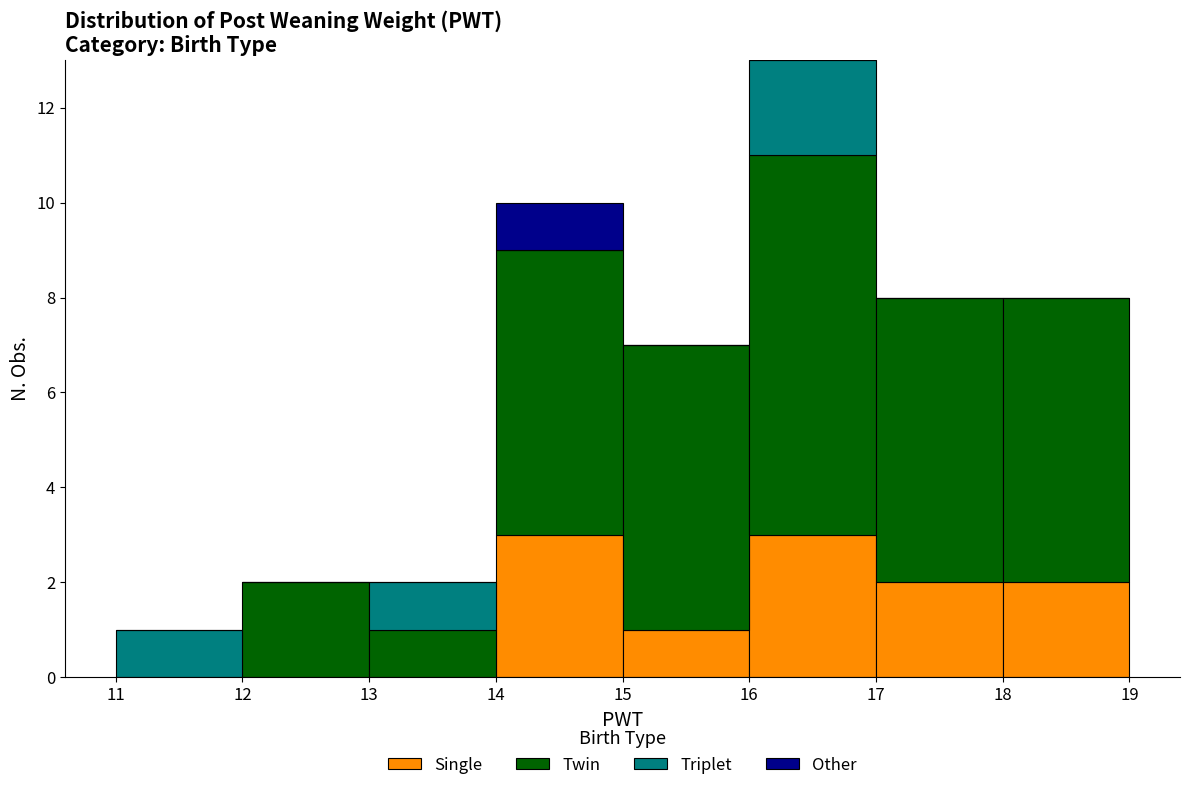

What is the total height of the stacked bar covering 15 to 16 on the x-axis? The values are not printed on the chart, so give them approximately, as read against the axis.

7